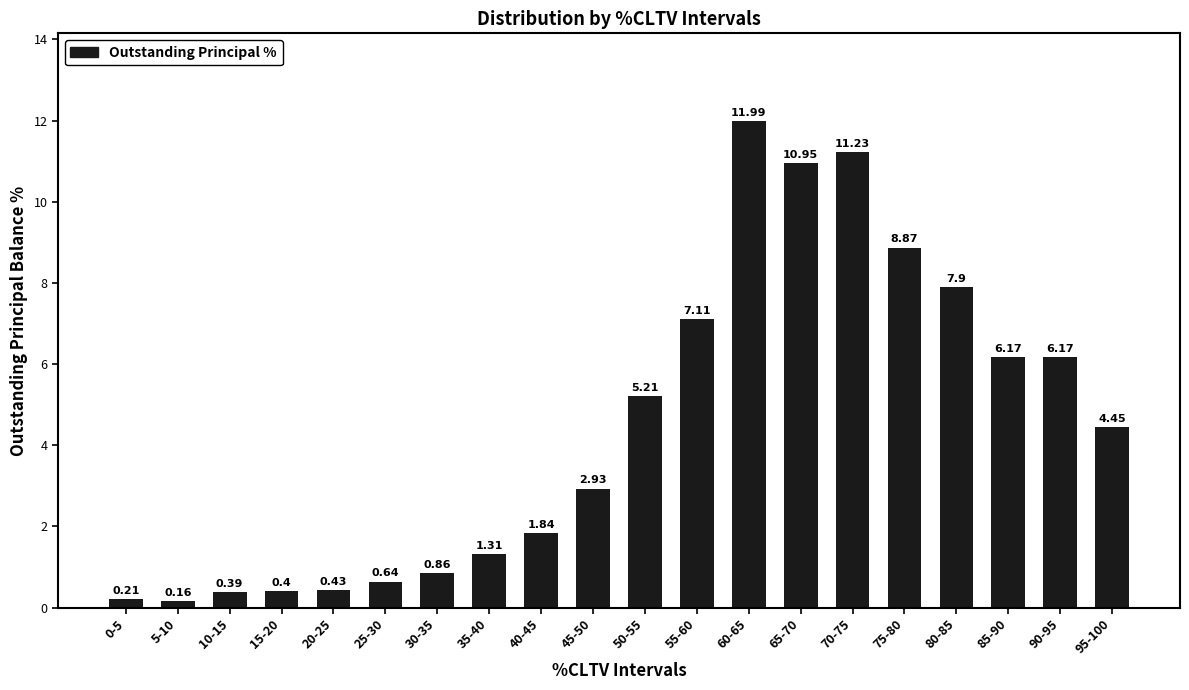

What is the difference between the maximum and minimum values?

11.8